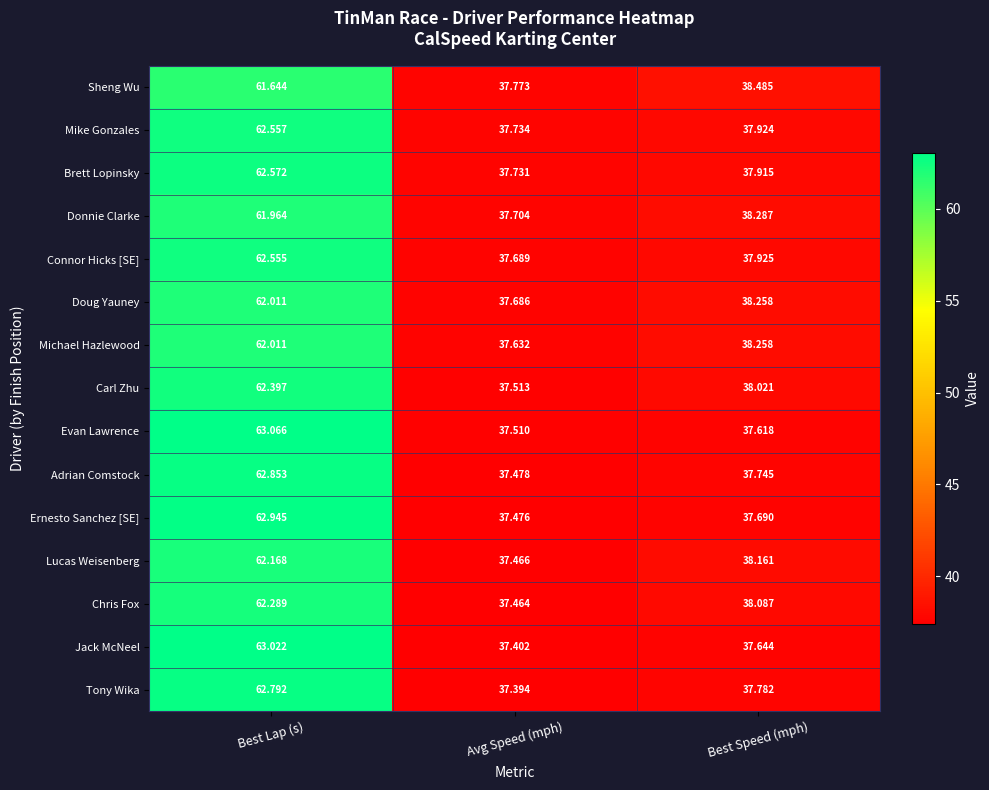

Which label corresponds to the largest value in the chart?

Best Lap (s)